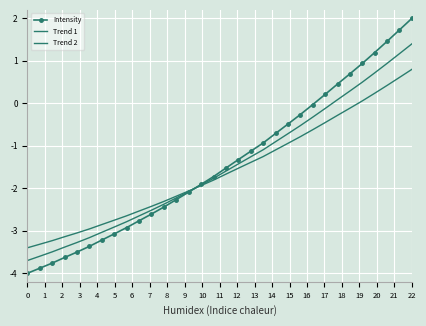

Reading right to left, transcribe all the data shown in this chart.

Intensity: 2.0	1.7	1.5	1.2	0.9	0.7	0.5	0.2	-0.0	-0.3	-0.5	-0.7	-0.9	-1.1	-1.3	-1.5	-1.7	-1.9	-2.1	-2.3	-2.4	-2.6	-2.8	-2.9	-3.1	-3.2	-3.4	-3.5	-3.6	-3.8	-3.9	-4.0
Trend 1: 1.4	1.2	0.9	0.7	0.5	0.3	0.1	-0.1	-0.3	-0.5	-0.7	-0.9	-1.1	-1.3	-1.4	-1.6	-1.8	-1.9	-2.1	-2.2	-2.4	-2.5	-2.6	-2.8	-2.9	-3.0	-3.2	-3.3	-3.4	-3.5	-3.6	-3.7
Trend 2: 0.8	0.6	0.4	0.2	0.1	-0.1	-0.3	-0.5	-0.6	-0.8	-0.9	-1.1	-1.3	-1.4	-1.5	-1.7	-1.8	-1.9	-2.1	-2.2	-2.3	-2.4	-2.5	-2.6	-2.8	-2.9	-3.0	-3.1	-3.1	-3.2	-3.3	-3.4